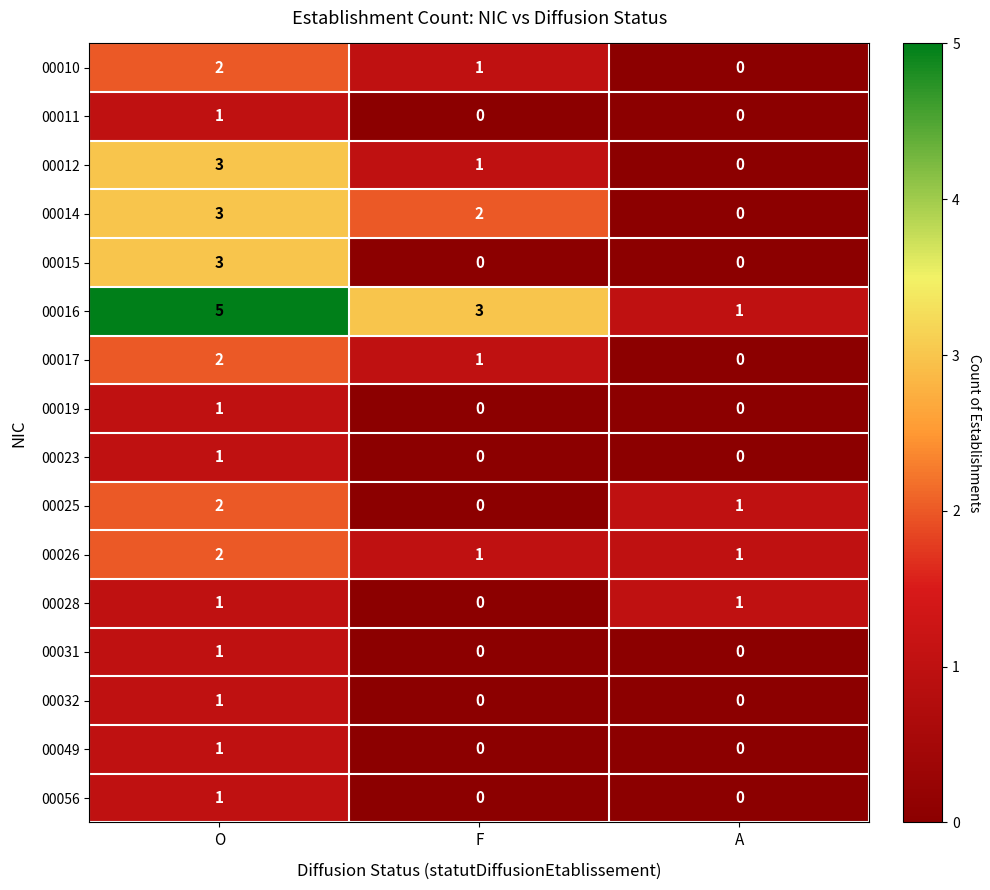

At which label is 00025 closest to 1?

A